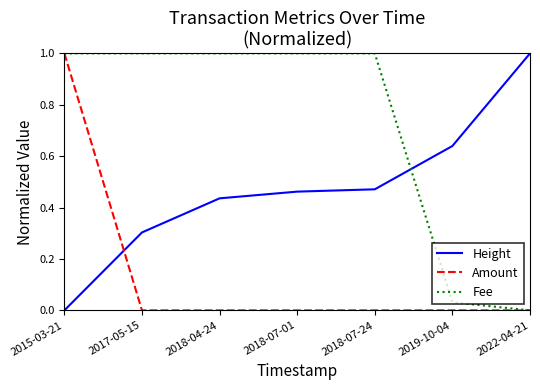

Between which two adjacent categories do Height and Fee first intersect?

2018-07-24 and 2019-10-04